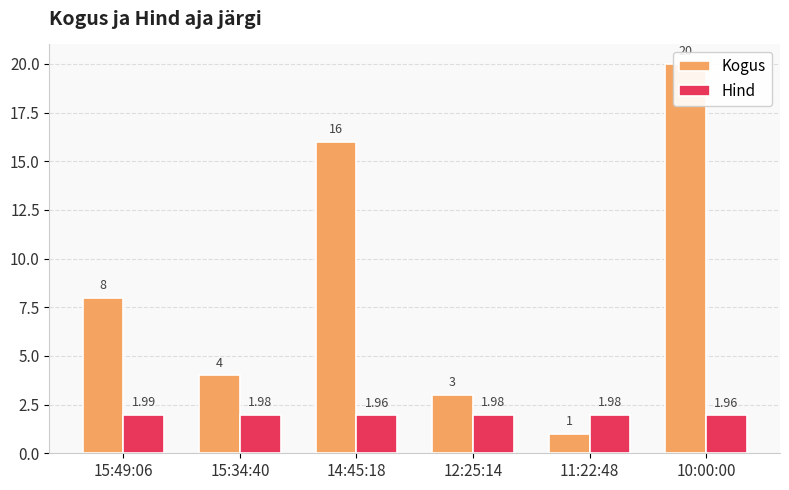

True or false: Hind has a value of 2.0 at 10:00:00.

True